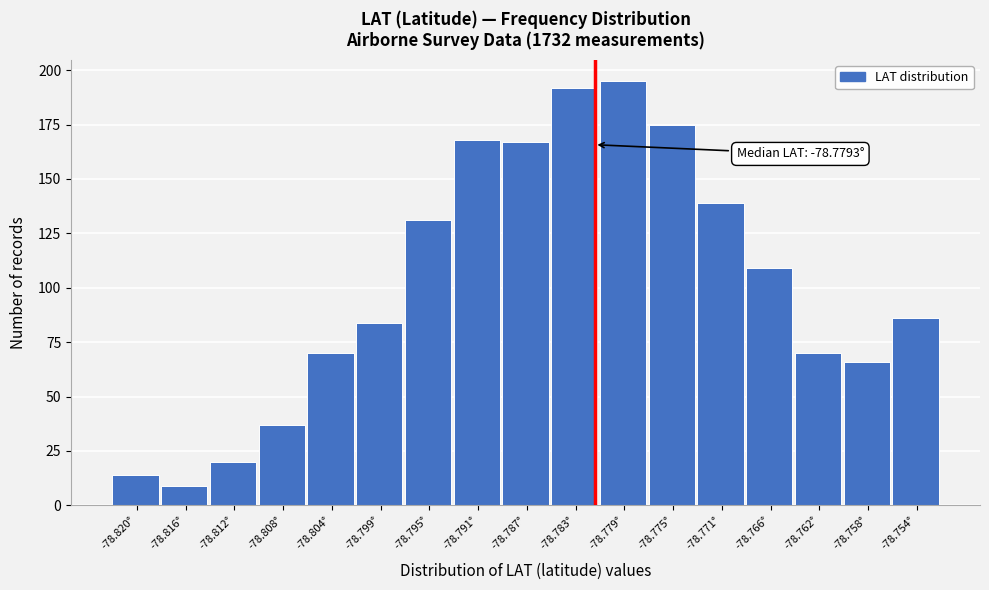

Reading left to right, transcribe all the data shown in this chart.

-78.820°=14	-78.816°=9	-78.812°=20	-78.808°=37	-78.804°=70	-78.799°=84	-78.795°=131	-78.791°=168	-78.787°=167	-78.783°=192	-78.779°=195	-78.775°=175	-78.771°=139	-78.766°=109	-78.762°=70	-78.758°=66	-78.754°=86